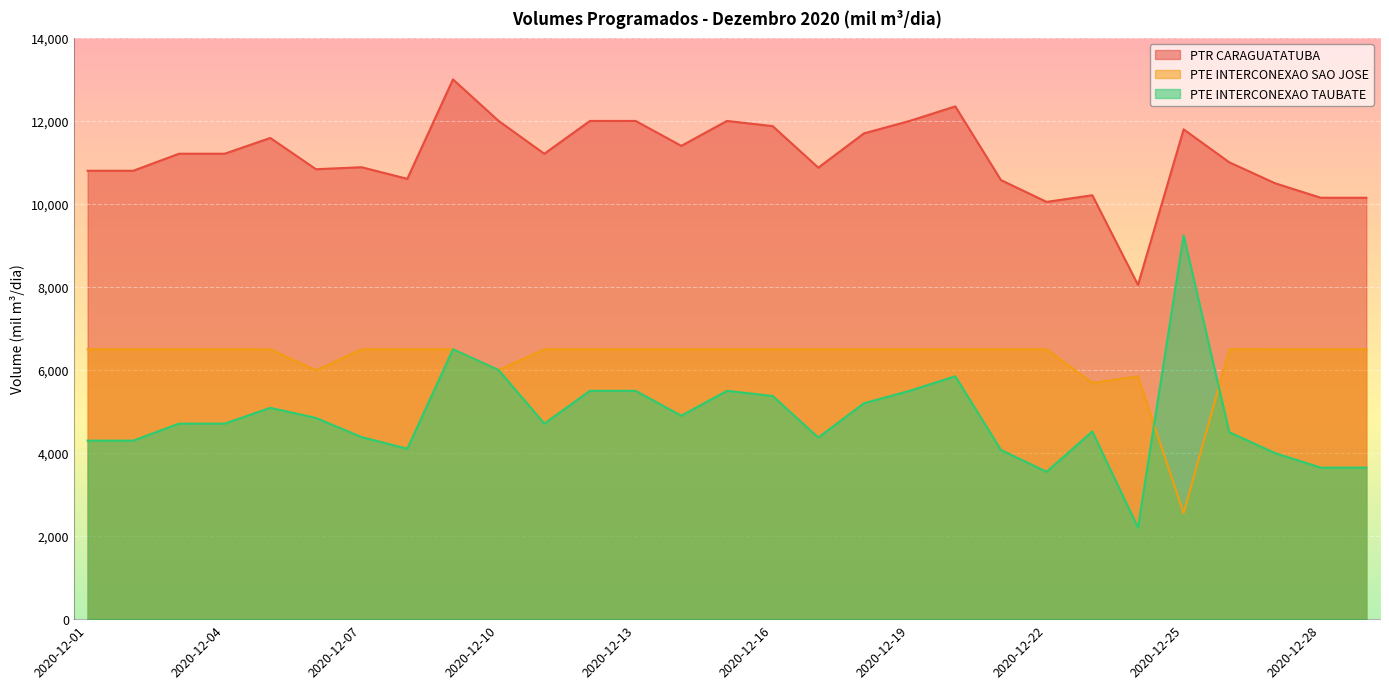

At which category does PTE INTERCONEXAO SAO JOSE reach its first local peak?

2020-12-24